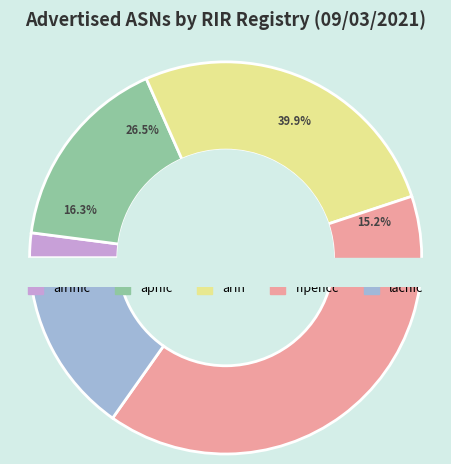

Does ripencc represent more than half of the total?

No